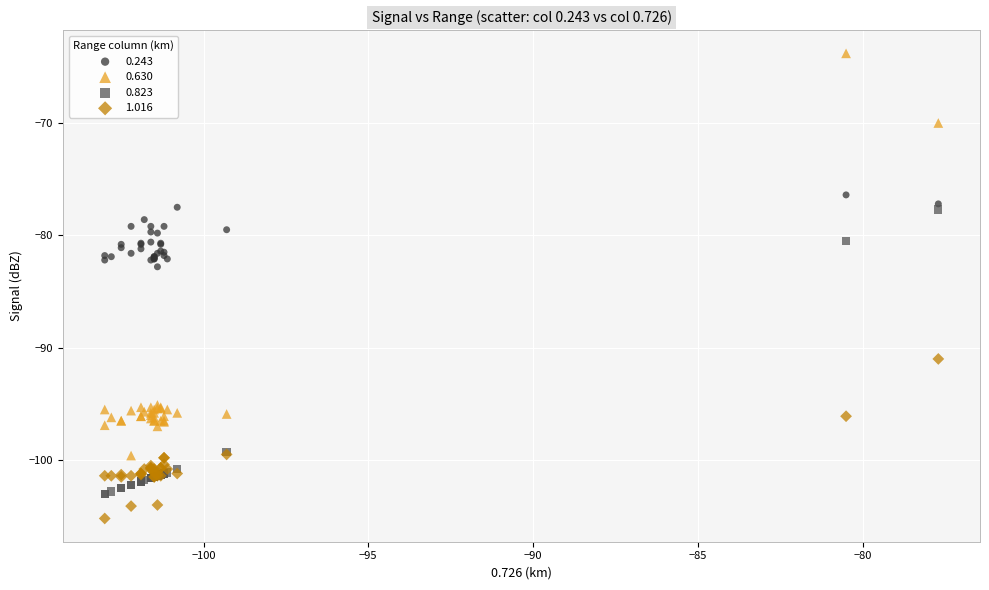

What are all the series names shown in the legend?

0.243, 0.630, 0.823, 1.016